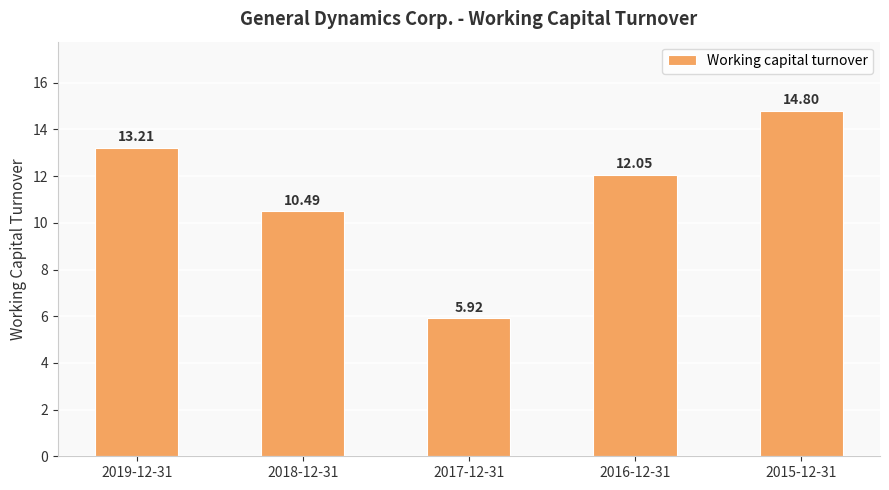

What is the label of the 5th bar from the left?

2015-12-31